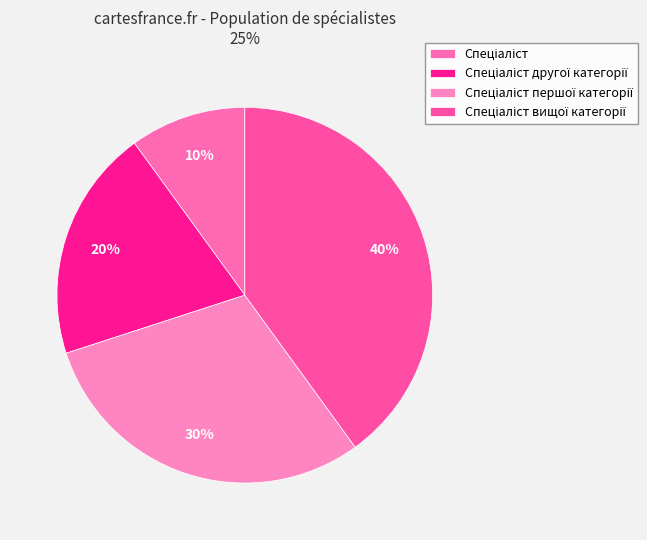

Which slice is the smallest?

Спеціаліст